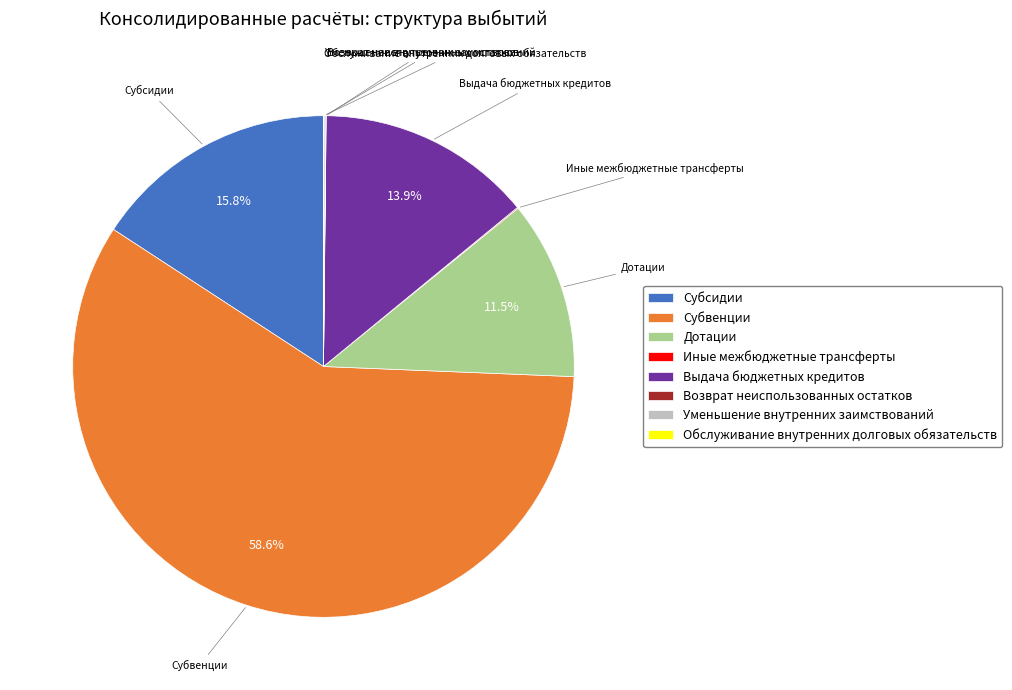

Which category accounts for the majority?

Субвенции